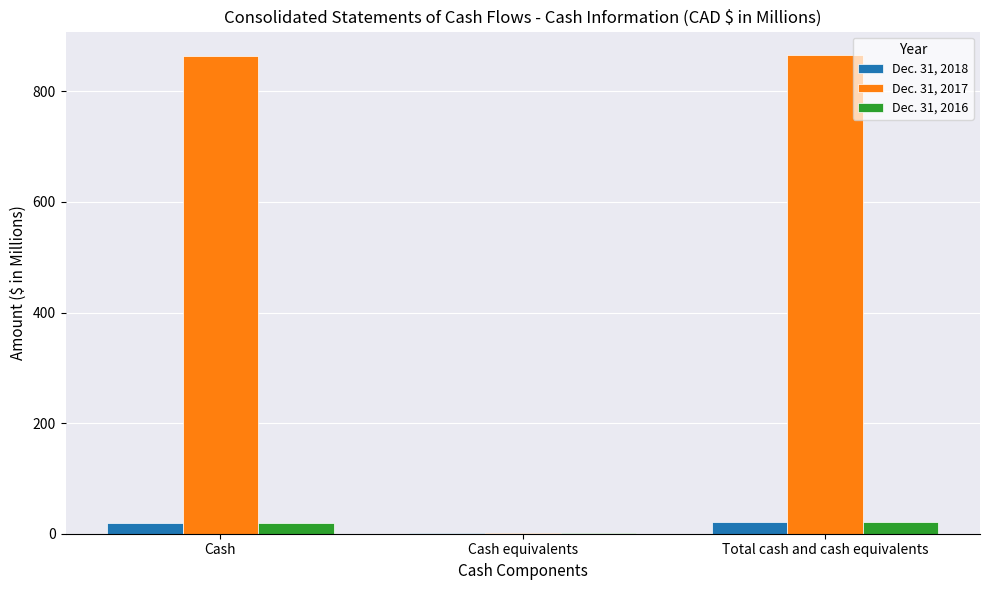

What is the maximum value for Dec. 31, 2016?

20.7